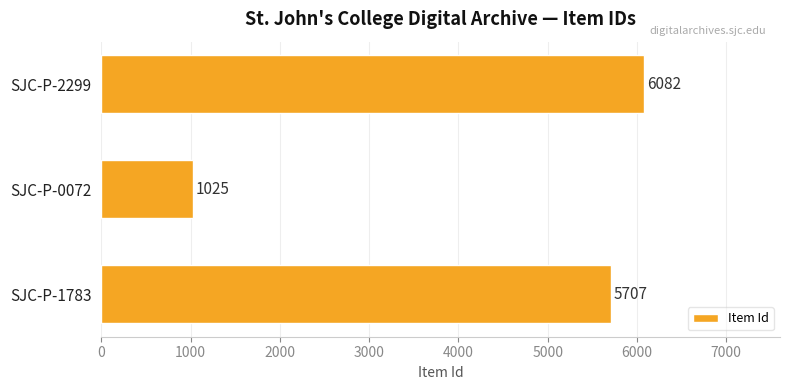

Reading bottom to top, list all the values displayed in this chart.

5707	1025	6082